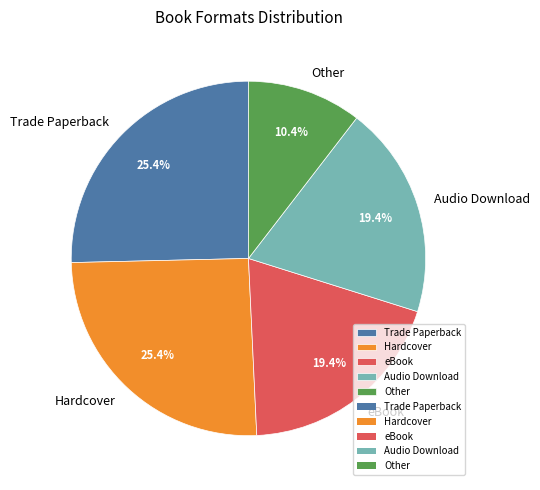

Does any single category account for the majority?

No